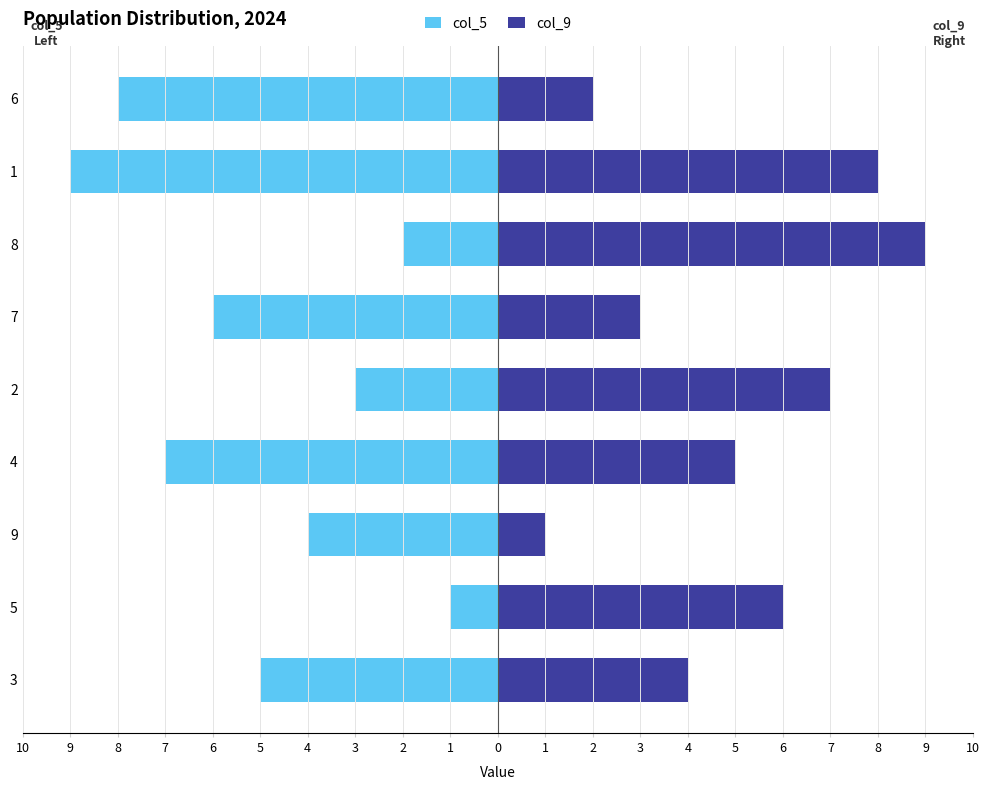

Which category has the lowest value across all series?

1